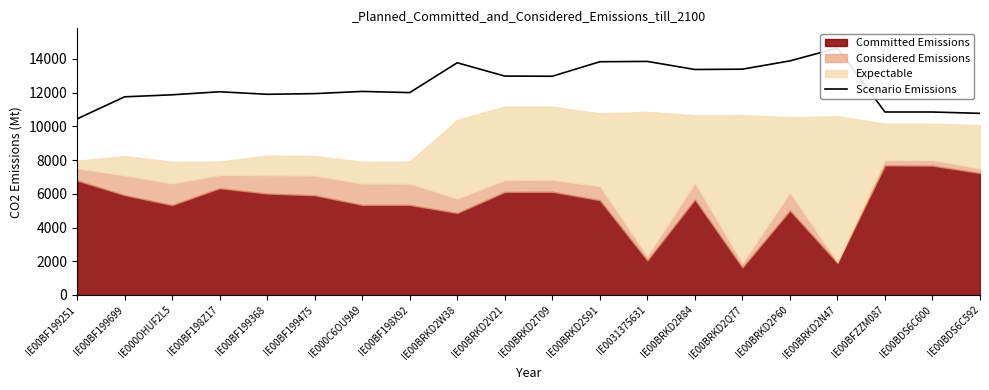

At which label does the data first exceed 12070?

IE00BRKD2W38